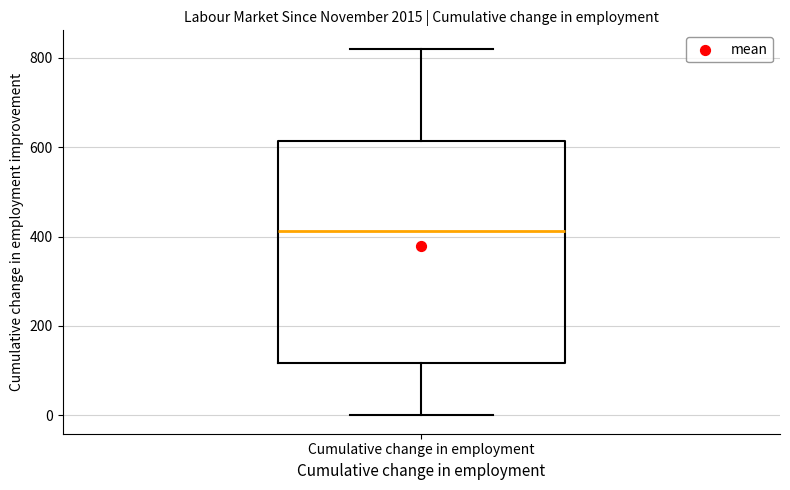

Transcribe this box plot: give where the median line is, the range the box spans, and where the two whiskers end, as read against the y-axis. The values are not printed on the chart, so give them approximately, as read against the axis.

median 420, box 120 to 620, whiskers 0 to 820